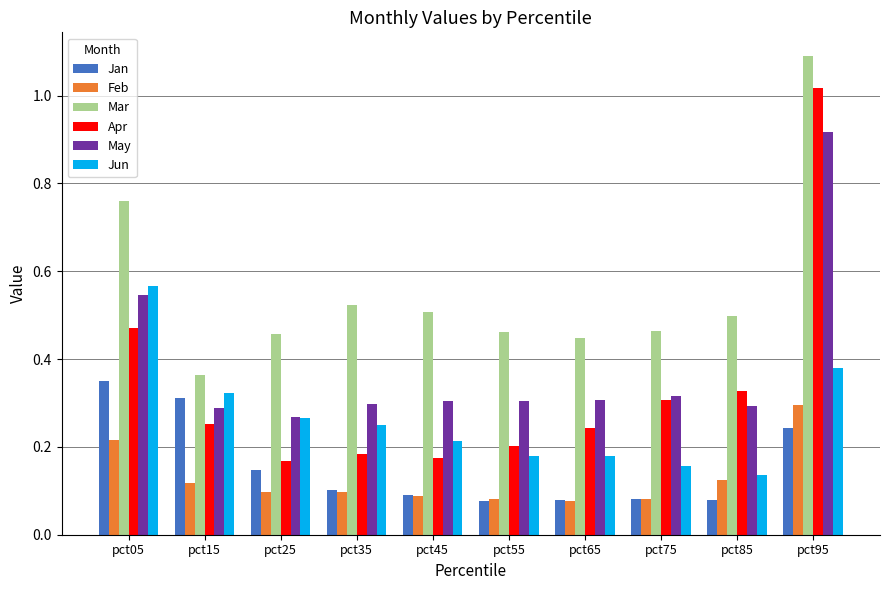

Which category has the highest value across all series?

pct95